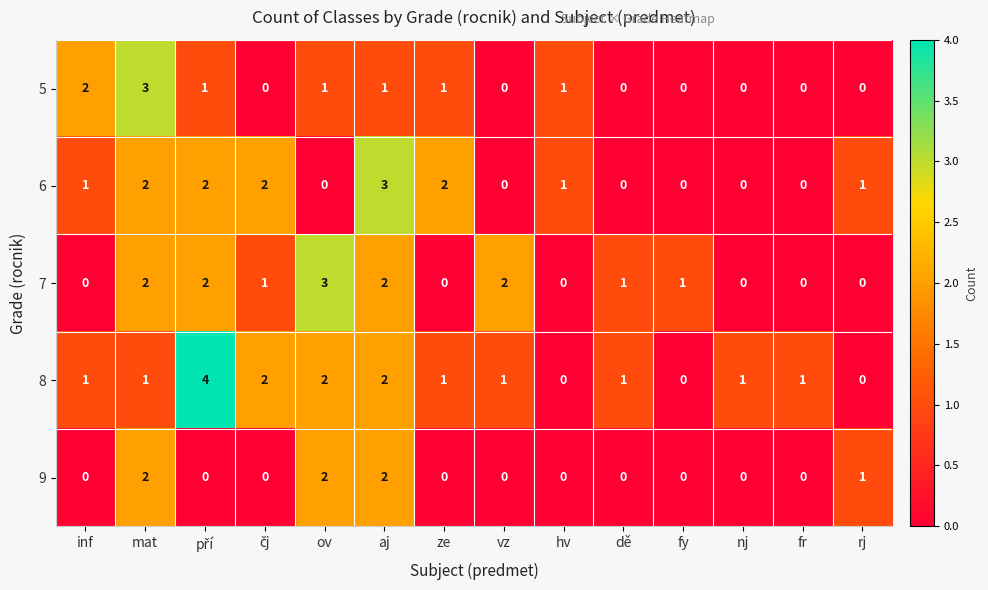

What is the difference between the maximum and minimum values in the 8 series?

4